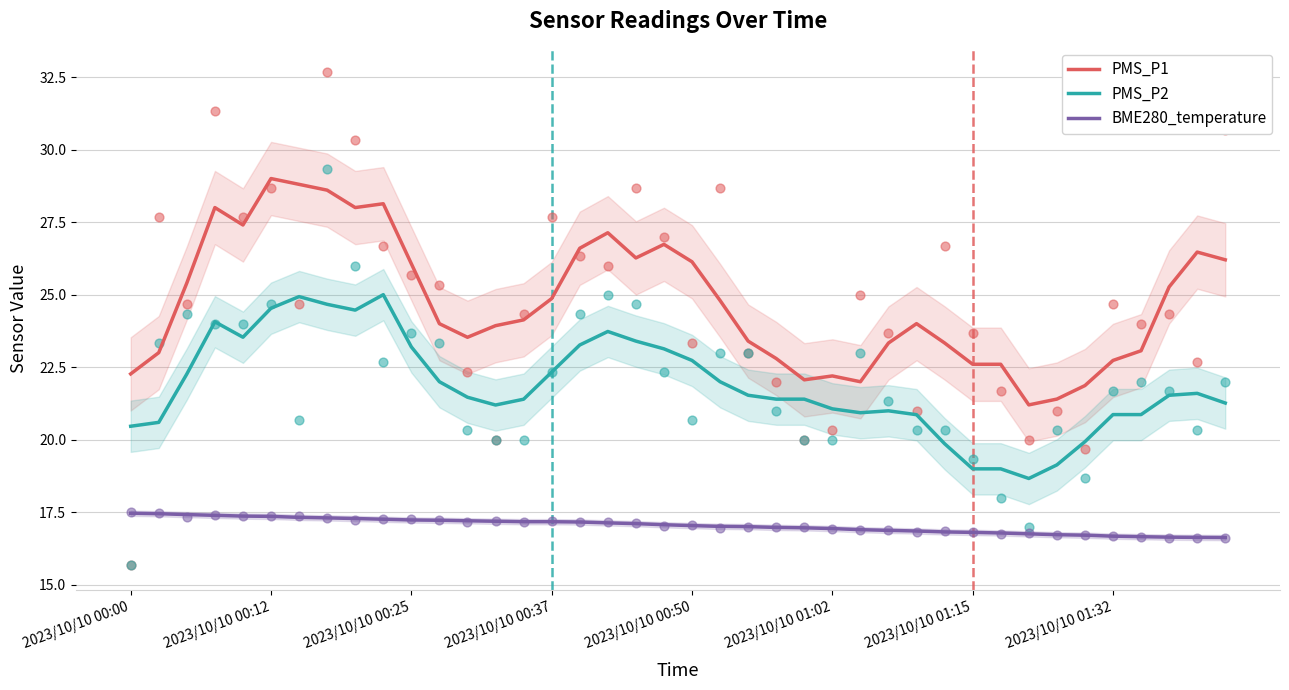

True or false: PMS_P2 and BME280_temperature cross at least once.

False